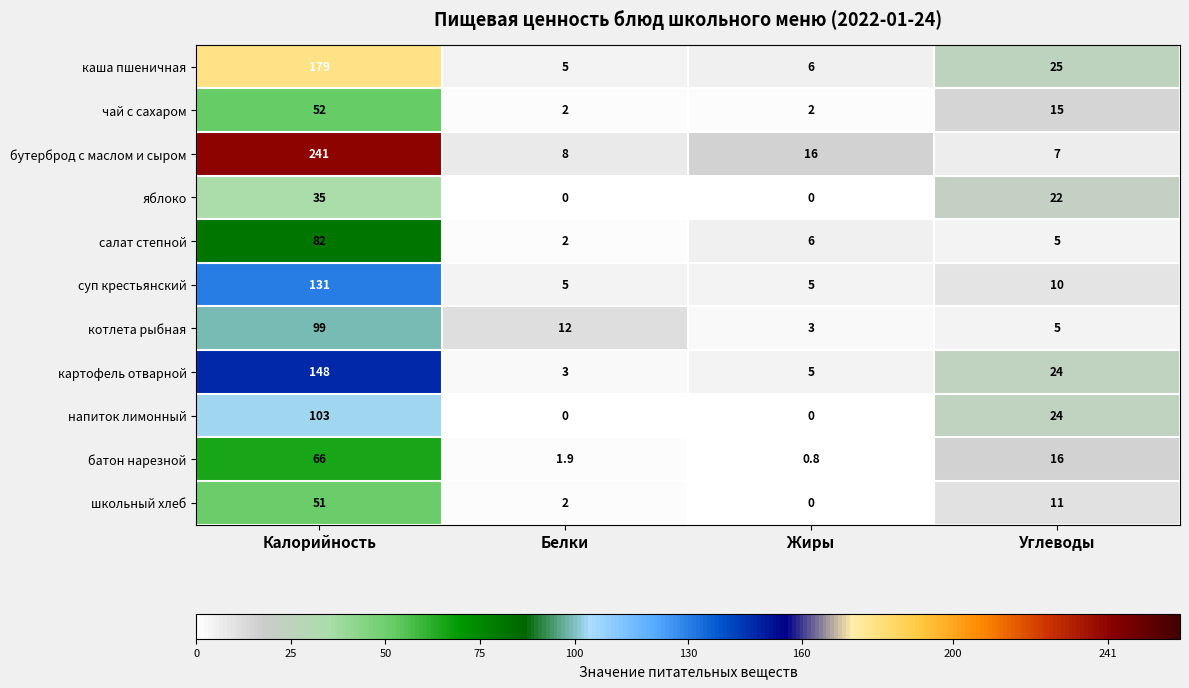

What is the difference between the maximum and second lowest values in the школьный хлеб series?

49.0